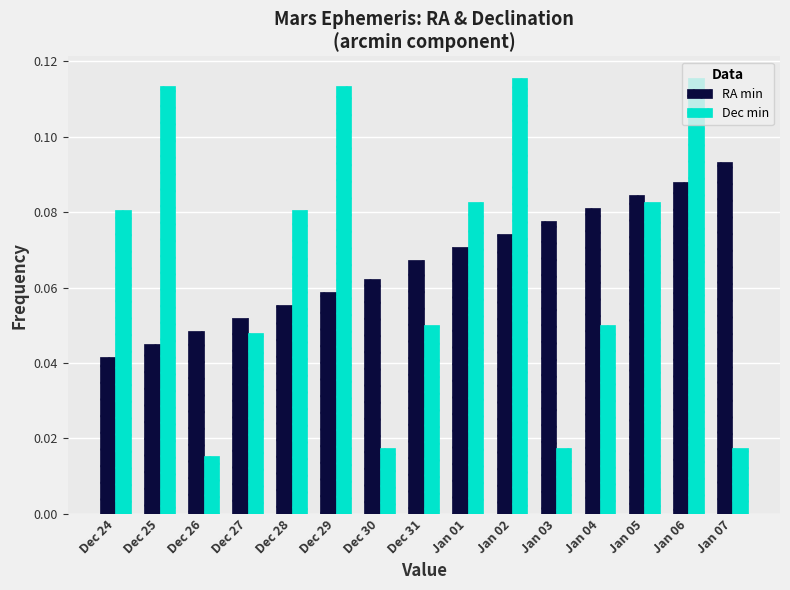

The RA min series shows 0.1 at Dec 26. True or false?

False